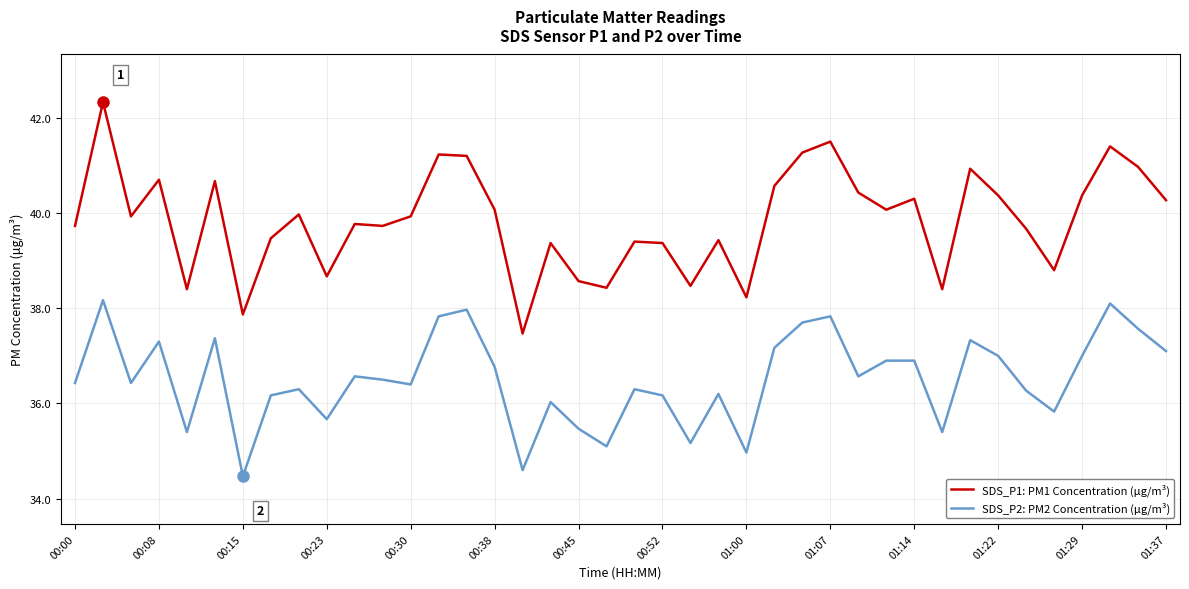

How many lines are shown in the chart?

2